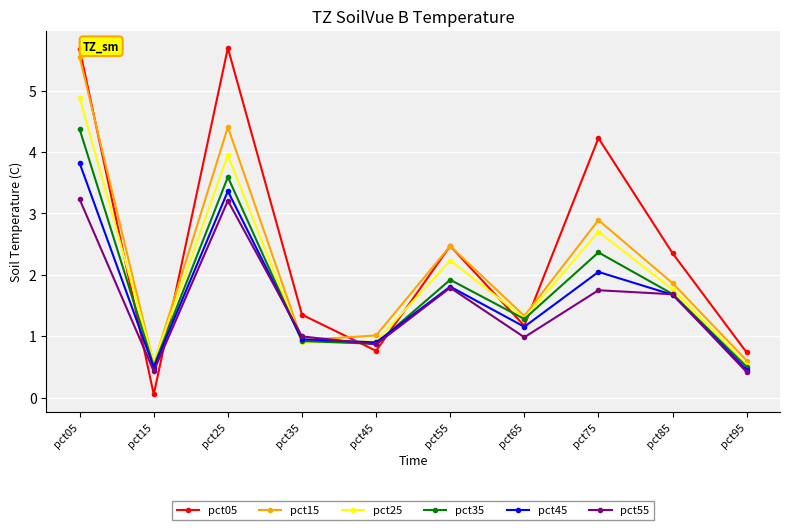

True or false: pct05 and pct25 intersect in this chart.

True